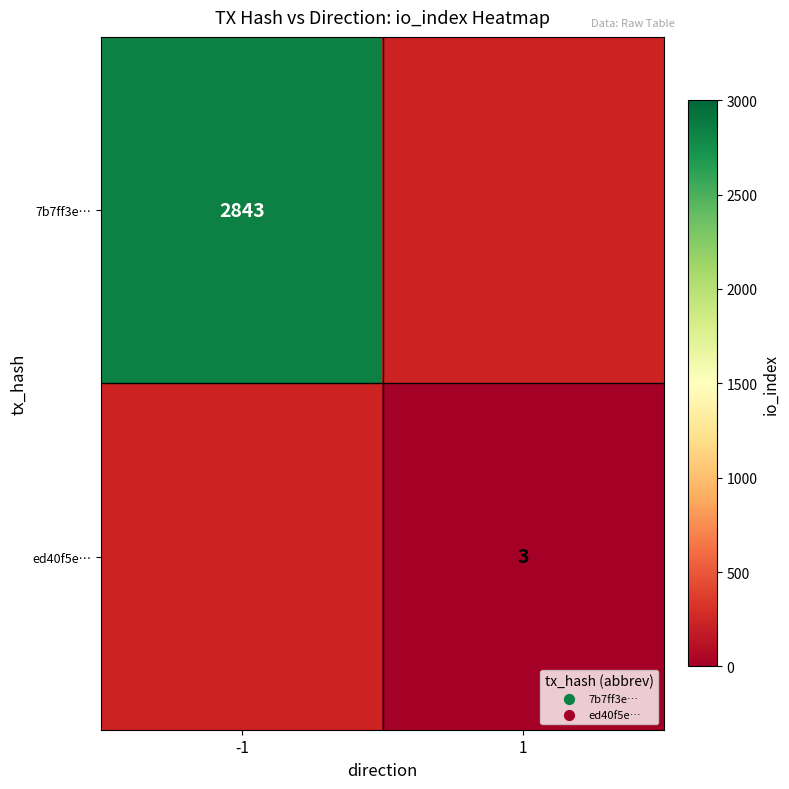

The value of 7b7ff3e… at -1 is 590. True or false?

False